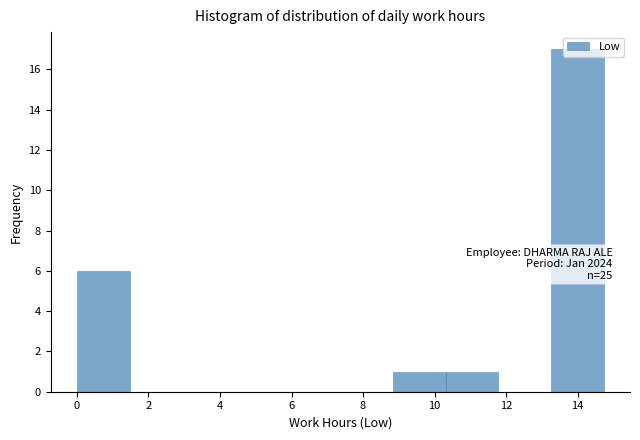

Over which range of the x-axis is the bar tallest?

13.2 to 14.8